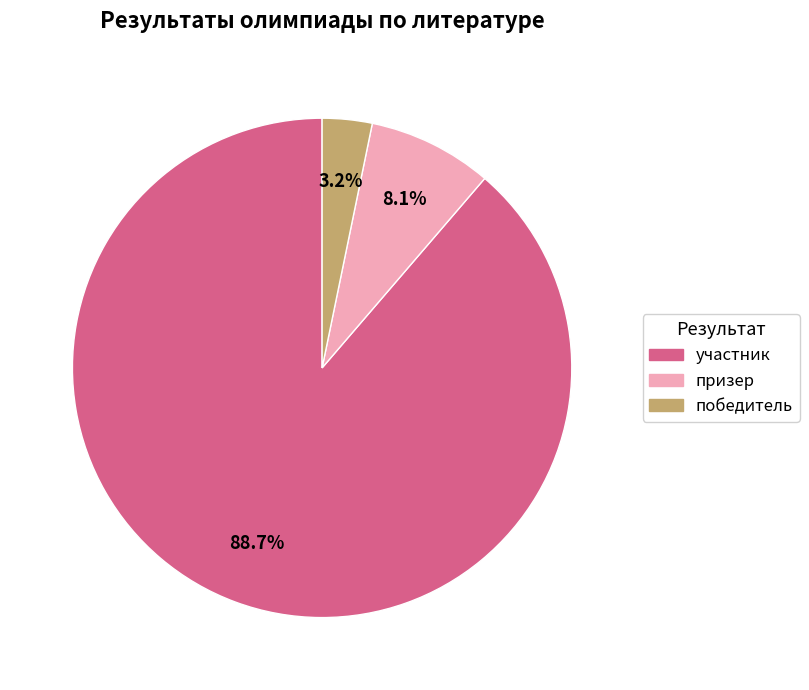

What is the largest slice in the pie chart?

участник